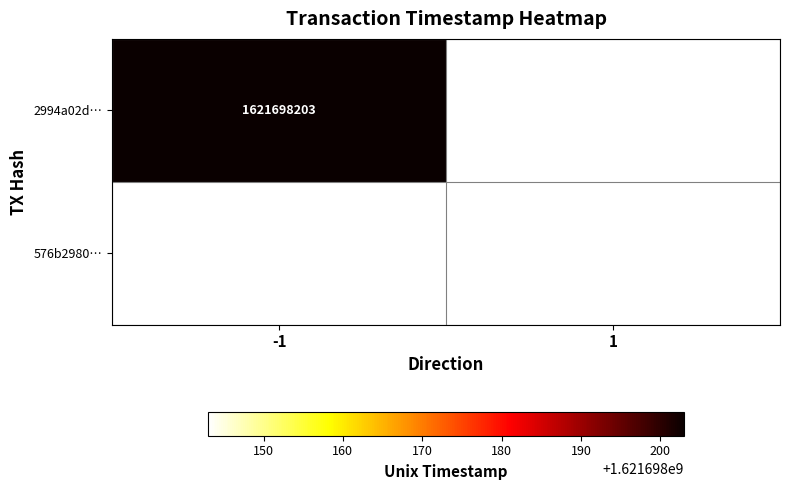

Reading right to left, transcribe all the data shown in this chart.

2994a02d0ab68979bad8deb16aaf5f3f3497671: 1621698203	-1
576b2980ec43b535294e9e8045d0a929c1ea7f6: 1621698143	1